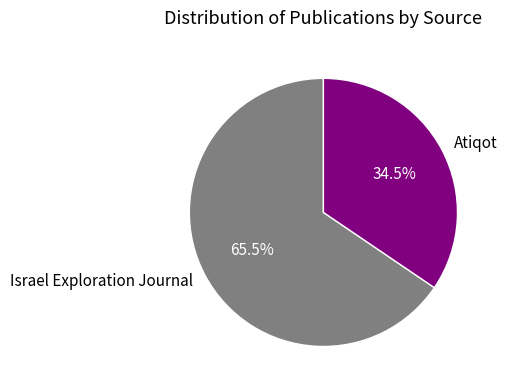

How many slices are in this pie chart?

2